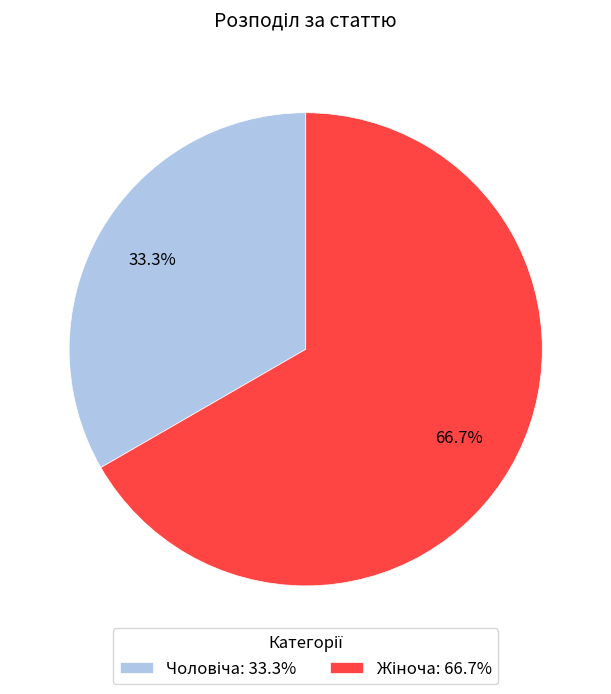

How many segments does this pie chart have?

2